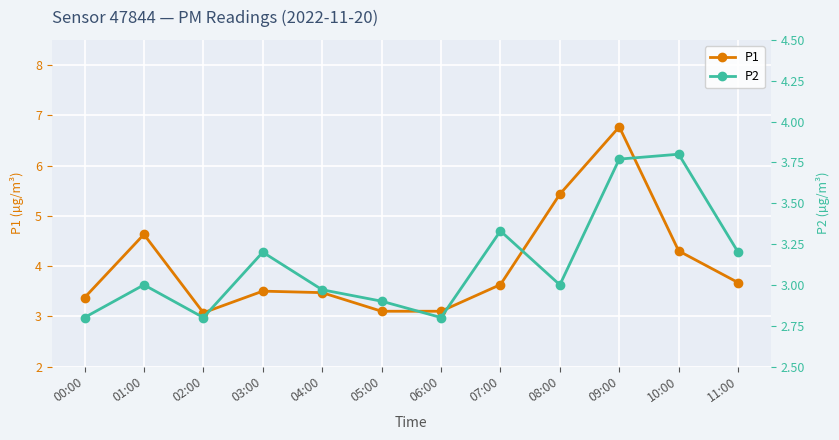

Is the value of P2 at 06:00 greater than the value of P1 at 04:00?

No